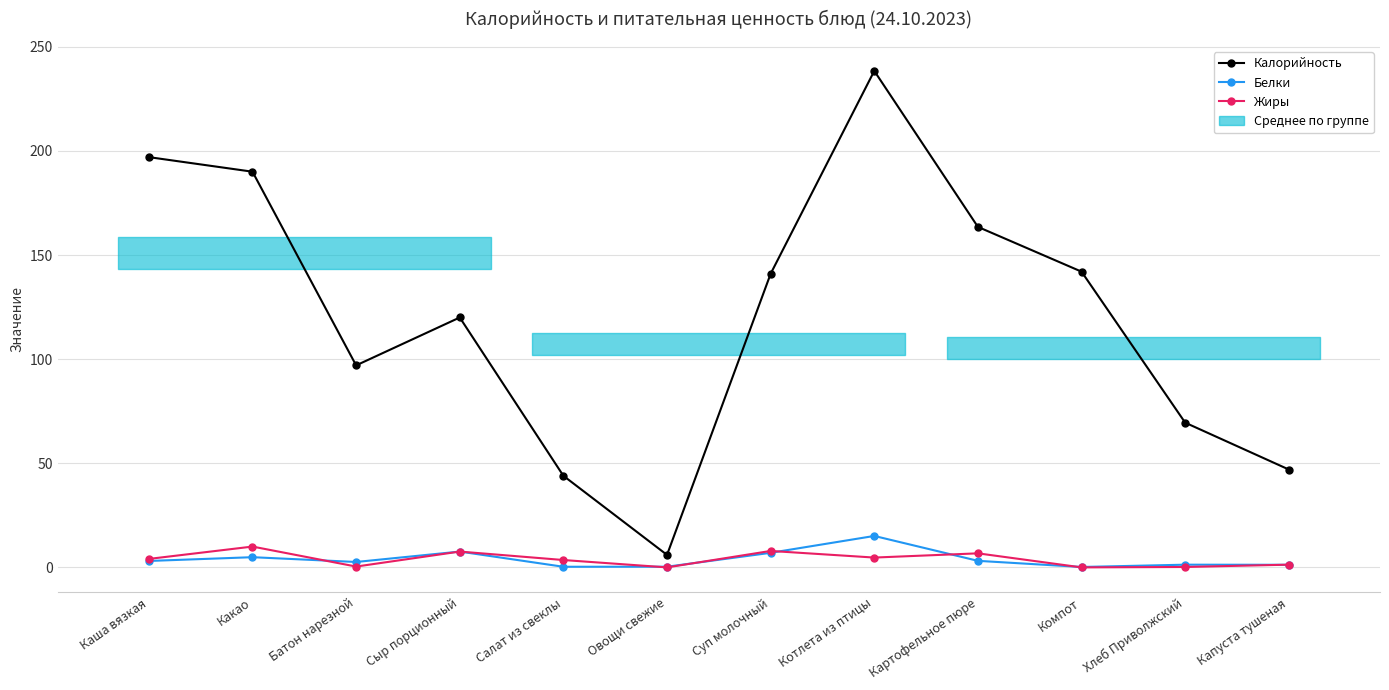

True or false: Жиры and Калорийность intersect in this chart.

False